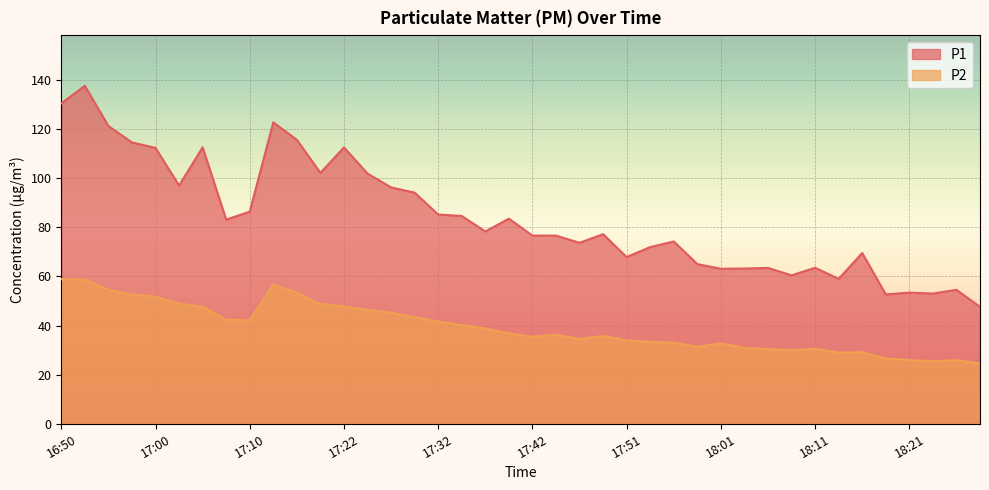

Which category has the highest value in the P2 series?

16:50